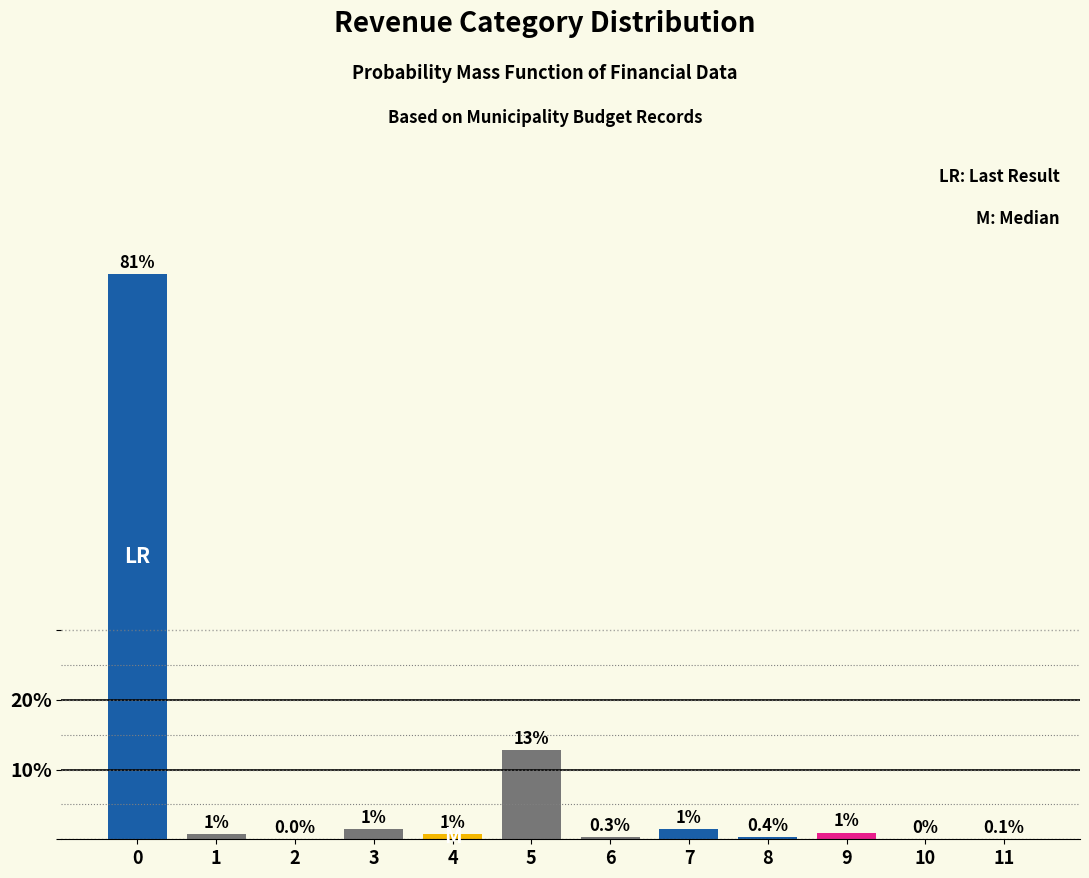

What is the greatest value displayed?

81.1